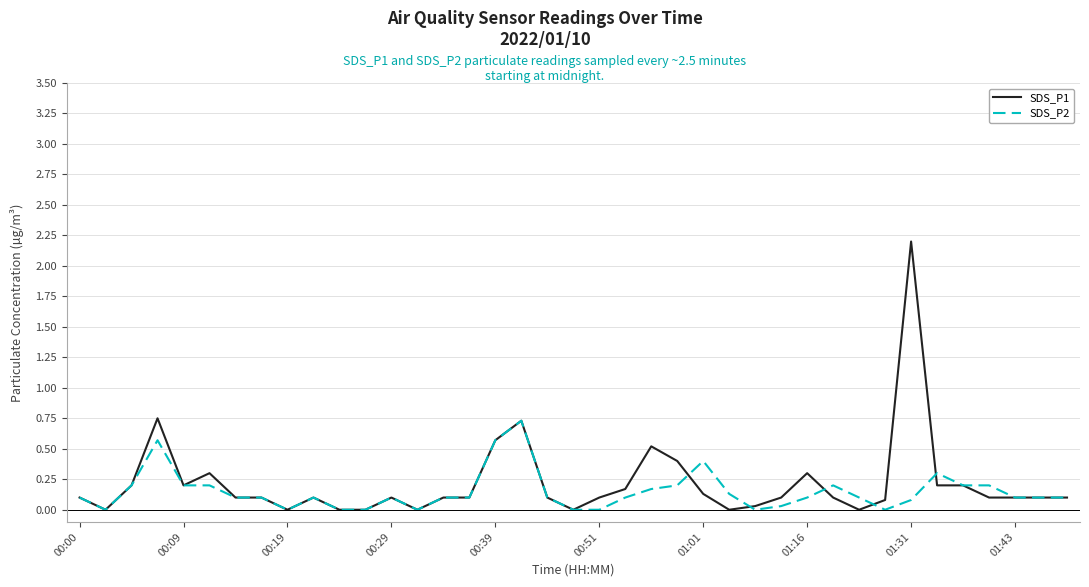

What is the maximum value for SDS_P2?

0.7